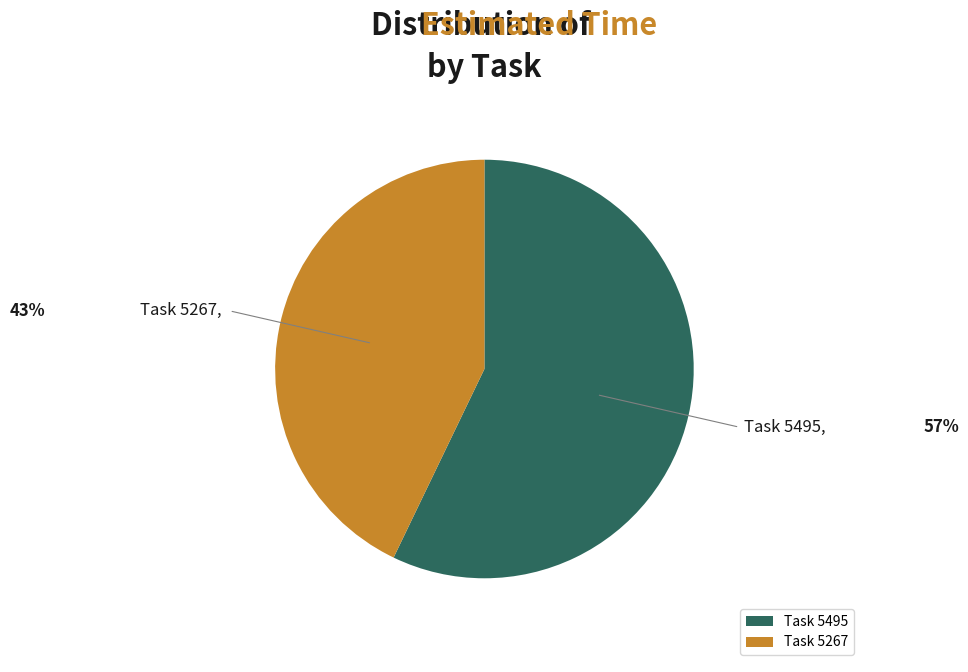

The Task 5495 slice represents 50% of the pie. True or false?

False